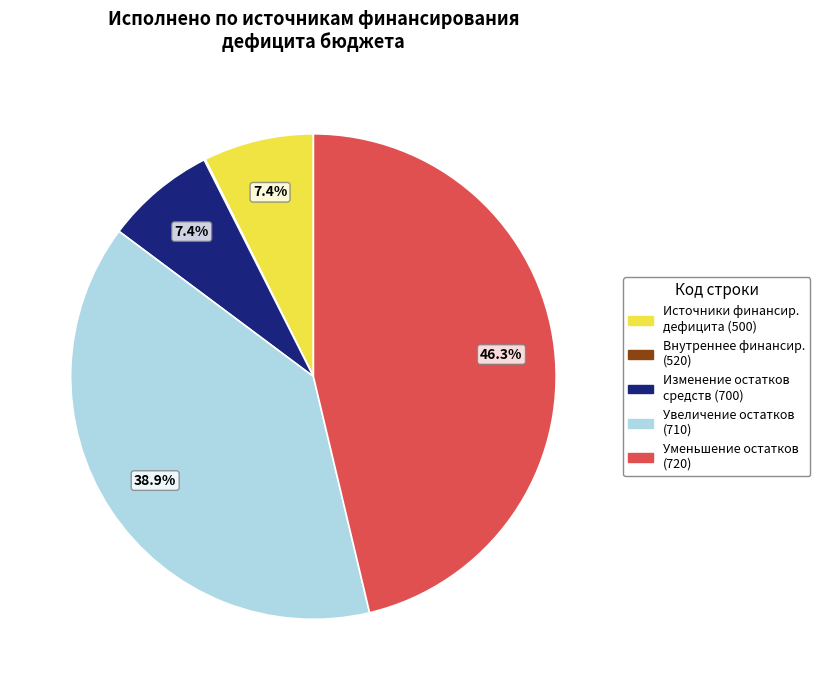

How much of the chart is everything except Источники финансир. дефицита (500)?

92.6%